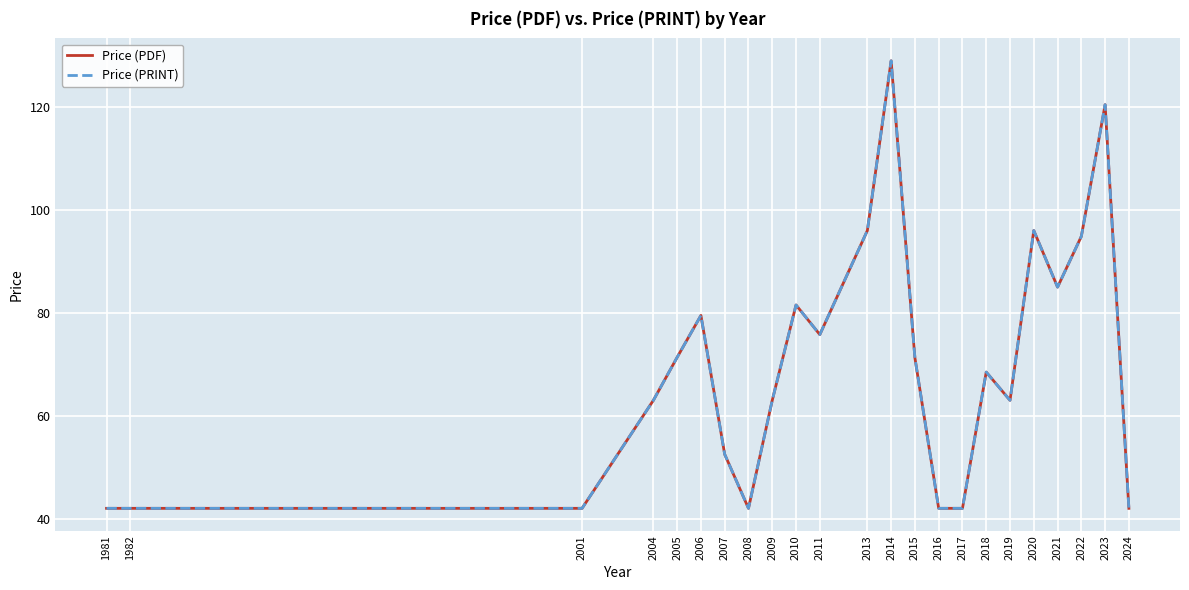

What is the maximum value shown in the chart?

129.0